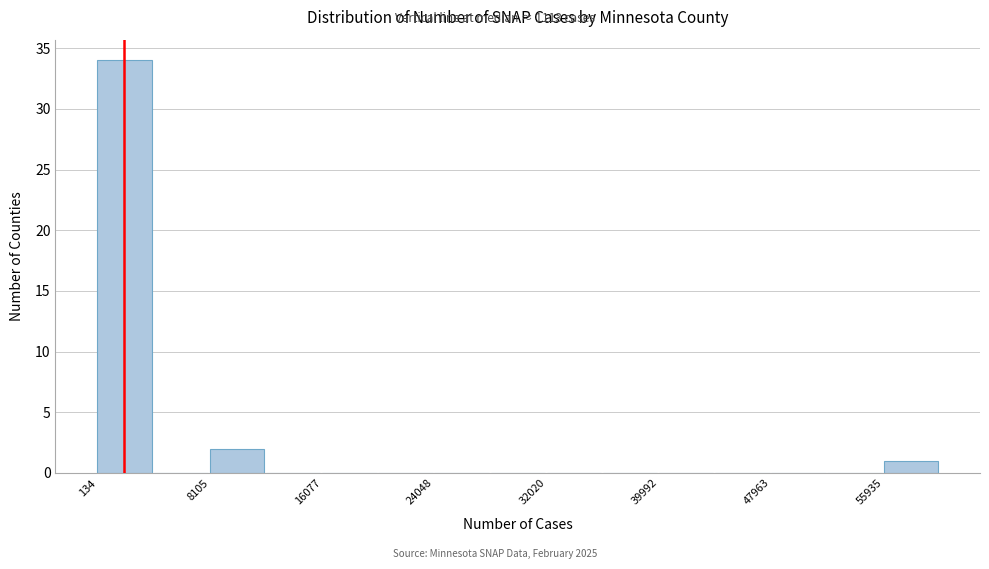

Around what value on the x-axis is the tallest bar? Give the approximate position of its centre, as read against the axis.

2000